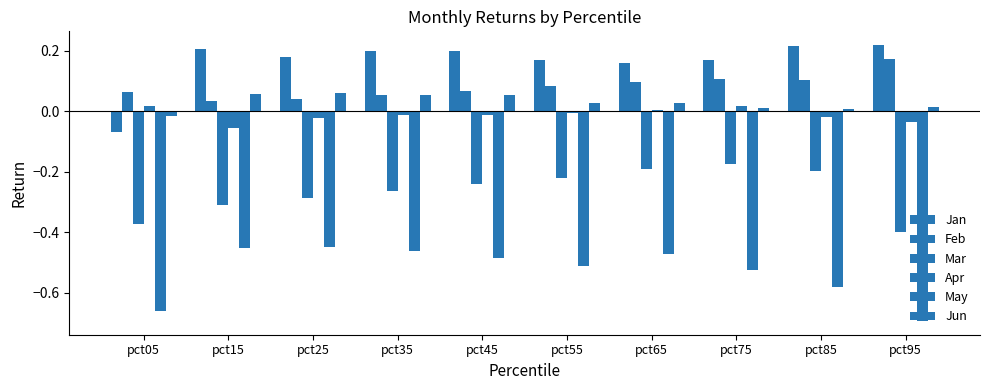

Reading right to left, list all the values displayed in this chart.

Jan: pct95=0.2	pct85=0.2	pct75=0.2	pct65=0.2	pct55=0.2	pct45=0.2	pct35=0.2	pct25=0.2	pct15=0.2	pct05=-0.1
Feb: pct95=0.2	pct85=0.1	pct75=0.1	pct65=0.1	pct55=0.1	pct45=0.1	pct35=0.1	pct25=0.0	pct15=0.0	pct05=0.1
Mar: pct95=-0.4	pct85=-0.2	pct75=-0.2	pct65=-0.2	pct55=-0.2	pct45=-0.2	pct35=-0.3	pct25=-0.3	pct15=-0.3	pct05=-0.4
Apr: pct95=-0.0	pct85=-0.0	pct75=0.0	pct65=0.0	pct55=-0.0	pct45=-0.0	pct35=-0.0	pct25=-0.0	pct15=-0.1	pct05=0.0
May: pct95=-0.7	pct85=-0.6	pct75=-0.5	pct65=-0.5	pct55=-0.5	pct45=-0.5	pct35=-0.5	pct25=-0.4	pct15=-0.5	pct05=-0.7
Jun: pct95=0.0	pct85=0.0	pct75=0.0	pct65=0.0	pct55=0.0	pct45=0.1	pct35=0.1	pct25=0.1	pct15=0.1	pct05=-0.0